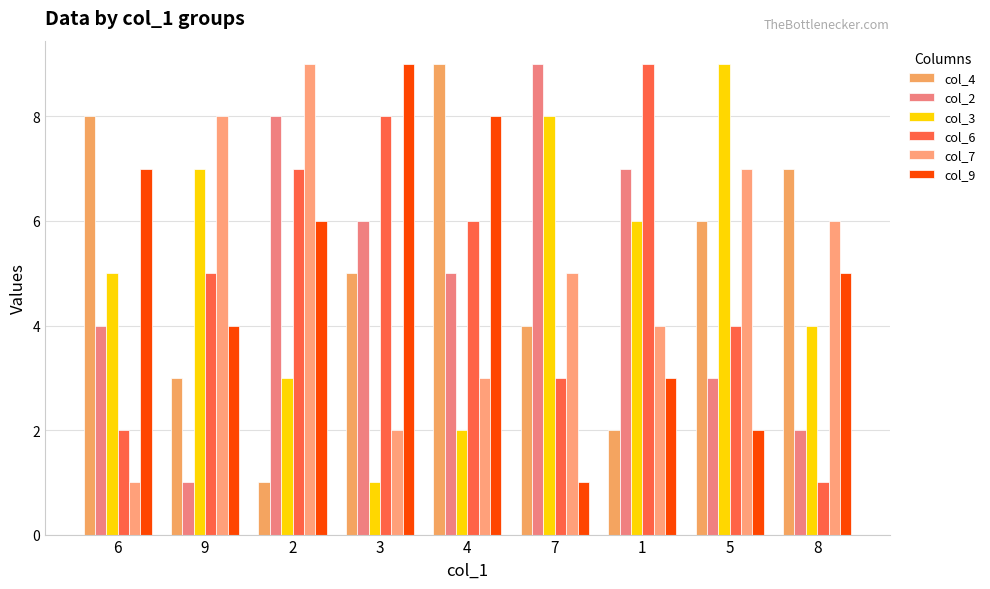

Where does the col_4 series first go above 5?

6